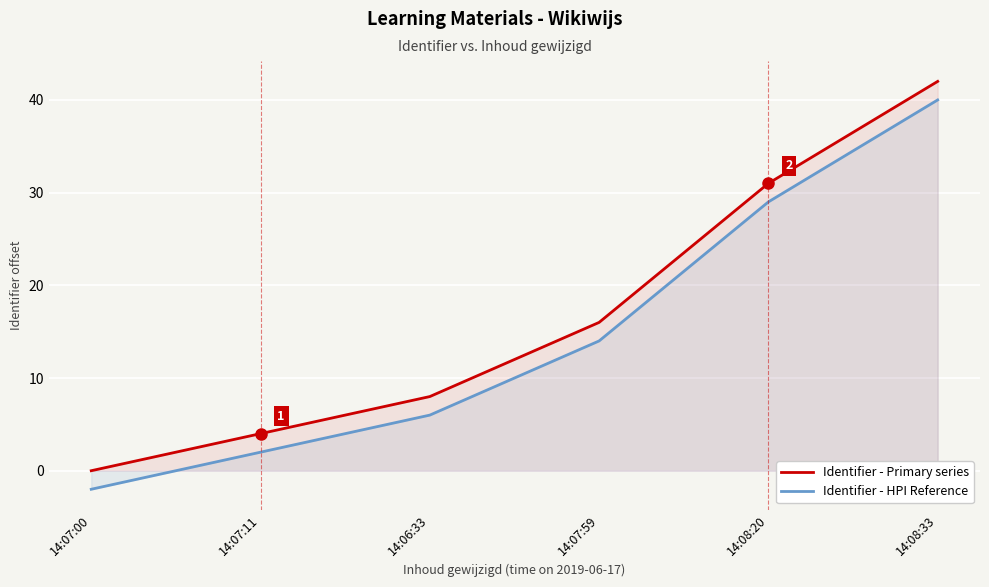

How many lines are shown in the chart?

2